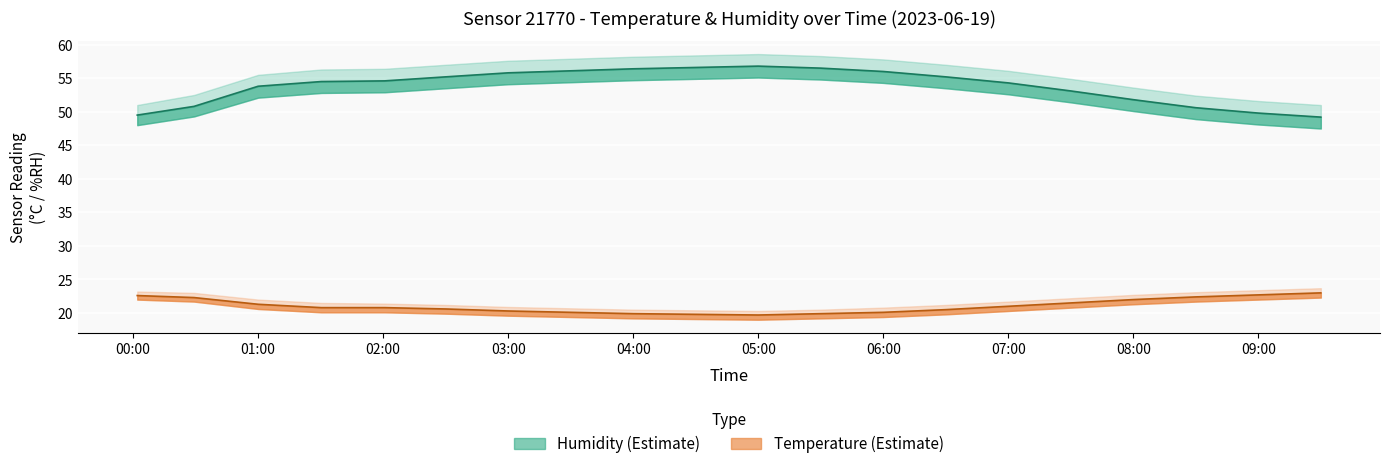

Is this an area chart (filled region under the line)?

No